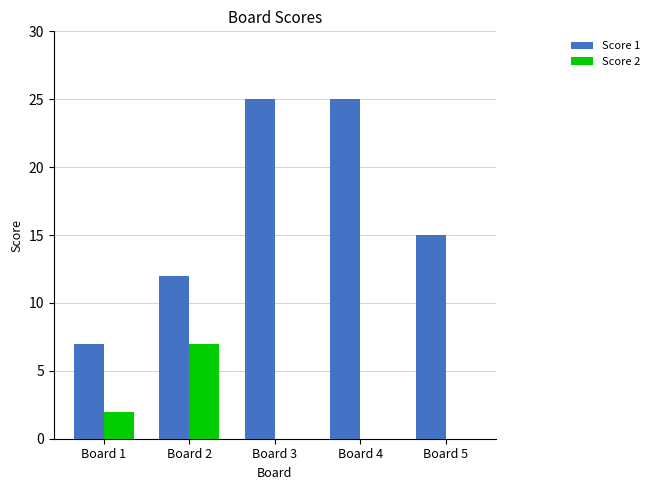

Which series has the largest total across all categories?

Score 1